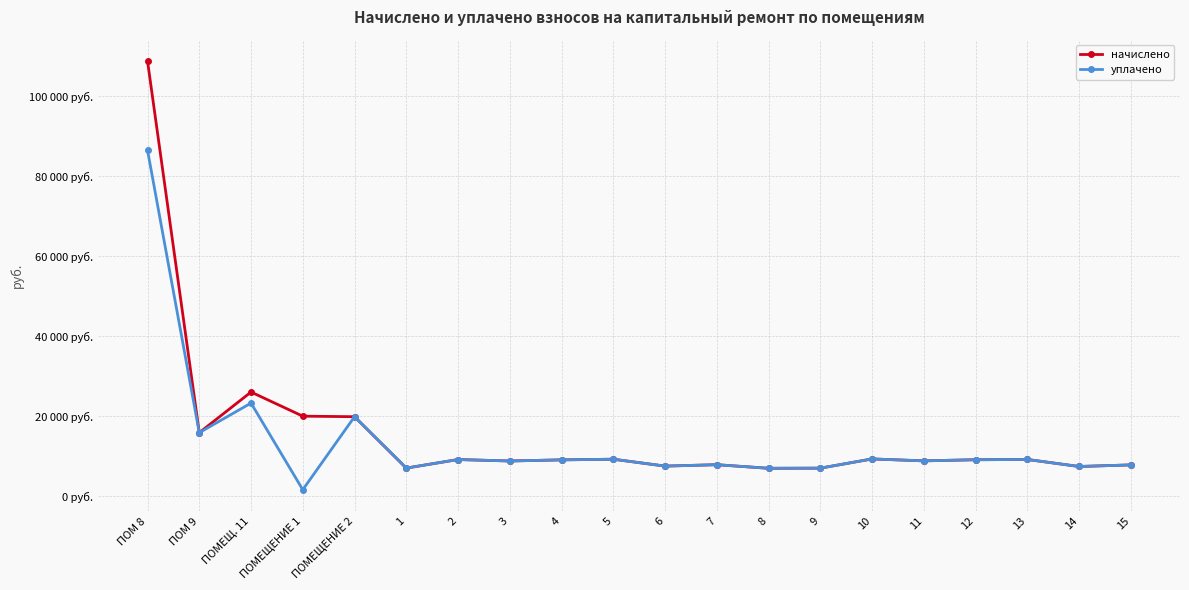

What are all the series names shown in the legend?

начислено, уплачено